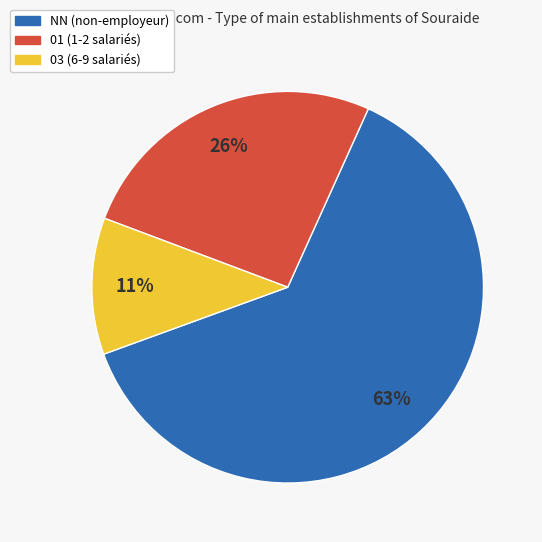

To the nearest percent, what is the combined percentage of 03 (6-9 salariés) and 01 (1-2 salariés)?

37%